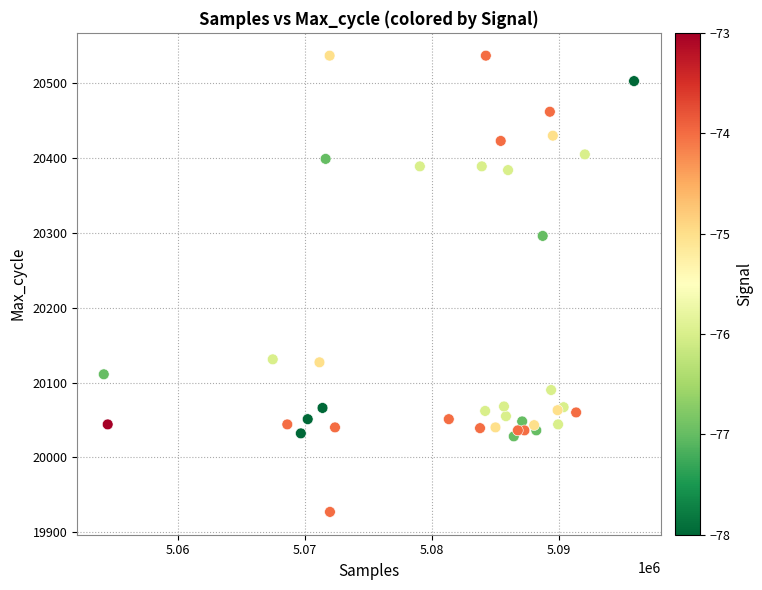

What Y value in the scatter plot is closest to 20232?

20296